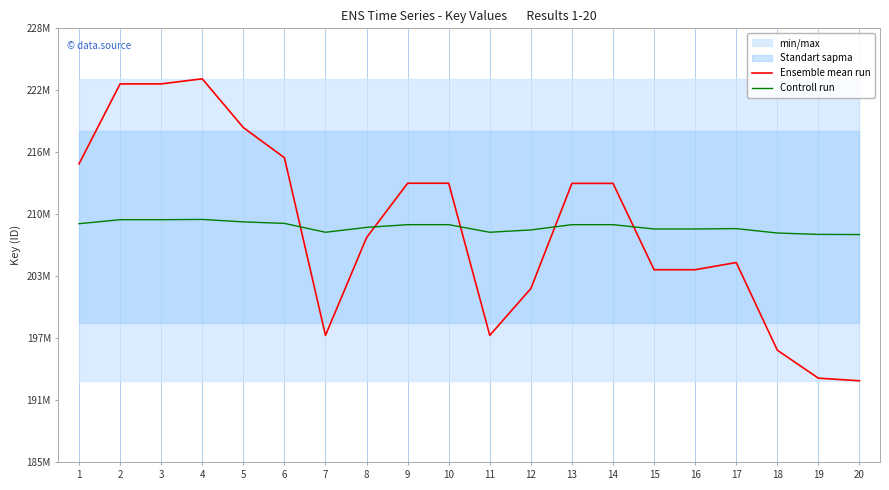

Which series has the largest range (max minus min)?

Ensemble mean run